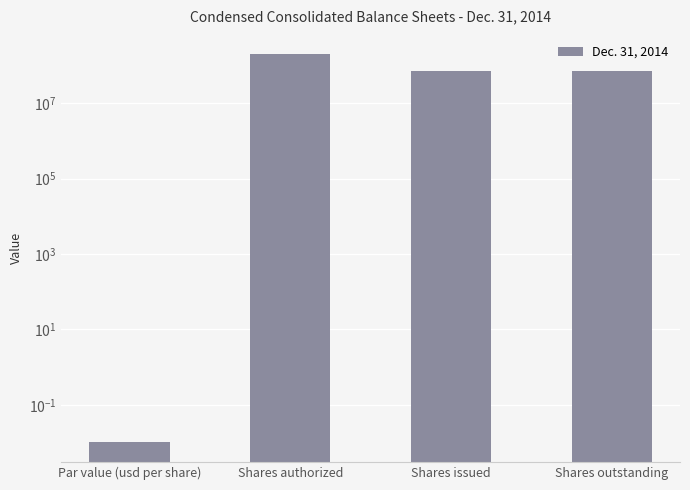

How many data points are less than 71016771?

1